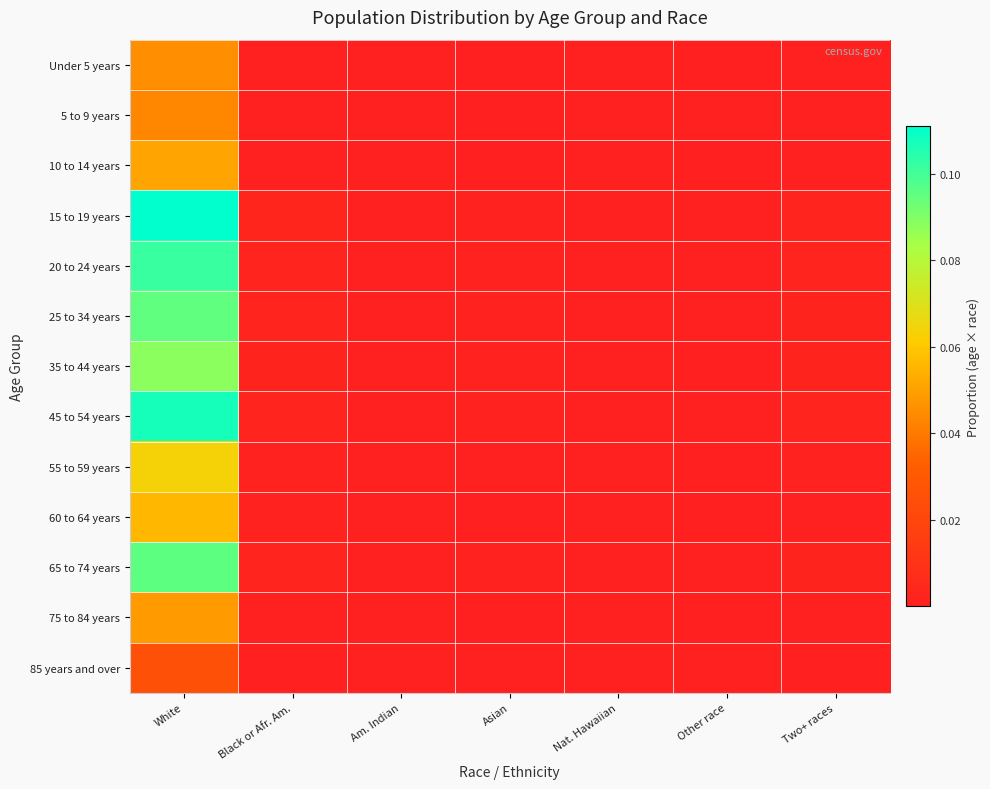

Reading left to right, transcribe all the data shown in this chart.

Under 5 years: White=0.0	Black or Afr. Am.=0.0	Am. Indian=0.0	Asian=0.0	Nat. Hawaiian=0.0	Other race=0.0	Two+ races=0.0
5 to 9 years: White=0.0	Black or Afr. Am.=0.0	Am. Indian=0.0	Asian=0.0	Nat. Hawaiian=0.0	Other race=0.0	Two+ races=0.0
10 to 14 years: White=0.1	Black or Afr. Am.=0.0	Am. Indian=0.0	Asian=0.0	Nat. Hawaiian=0.0	Other race=0.0	Two+ races=0.0
15 to 19 years: White=0.1	Black or Afr. Am.=0.0	Am. Indian=0.0	Asian=0.0	Nat. Hawaiian=0.0	Other race=0.0	Two+ races=0.0
20 to 24 years: White=0.1	Black or Afr. Am.=0.0	Am. Indian=0.0	Asian=0.0	Nat. Hawaiian=0.0	Other race=0.0	Two+ races=0.0
25 to 34 years: White=0.1	Black or Afr. Am.=0.0	Am. Indian=0.0	Asian=0.0	Nat. Hawaiian=0.0	Other race=0.0	Two+ races=0.0
35 to 44 years: White=0.1	Black or Afr. Am.=0.0	Am. Indian=0.0	Asian=0.0	Nat. Hawaiian=0.0	Other race=0.0	Two+ races=0.0
45 to 54 years: White=0.1	Black or Afr. Am.=0.0	Am. Indian=0.0	Asian=0.0	Nat. Hawaiian=0.0	Other race=0.0	Two+ races=0.0
55 to 59 years: White=0.1	Black or Afr. Am.=0.0	Am. Indian=0.0	Asian=0.0	Nat. Hawaiian=0.0	Other race=0.0	Two+ races=0.0
60 to 64 years: White=0.1	Black or Afr. Am.=0.0	Am. Indian=0.0	Asian=0.0	Nat. Hawaiian=0.0	Other race=0.0	Two+ races=0.0
65 to 74 years: White=0.1	Black or Afr. Am.=0.0	Am. Indian=0.0	Asian=0.0	Nat. Hawaiian=0.0	Other race=0.0	Two+ races=0.0
75 to 84 years: White=0.0	Black or Afr. Am.=0.0	Am. Indian=0.0	Asian=0.0	Nat. Hawaiian=0.0	Other race=0.0	Two+ races=0.0
85 years and over: White=0.0	Black or Afr. Am.=0.0	Am. Indian=0.0	Asian=0.0	Nat. Hawaiian=0.0	Other race=0.0	Two+ races=0.0